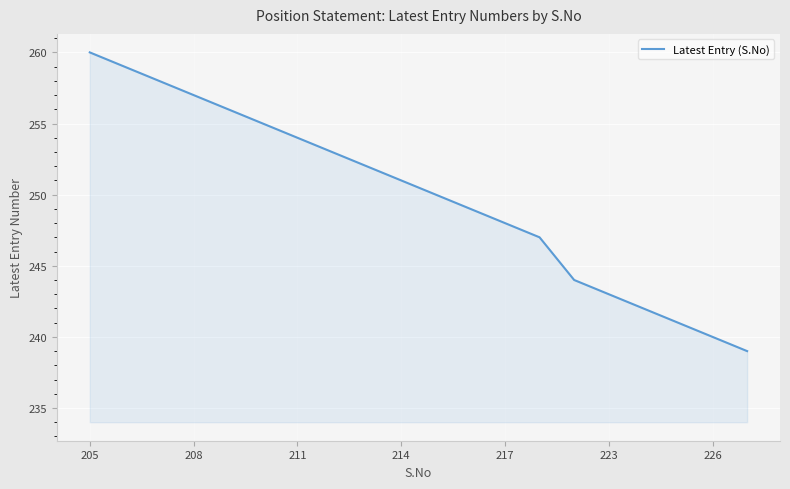

What is the difference between the maximum and minimum values?

21